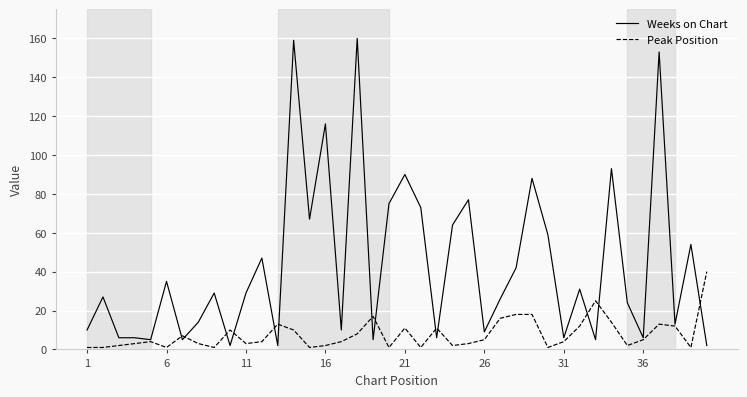

Which series has the largest total across all categories?

Weeks on Chart